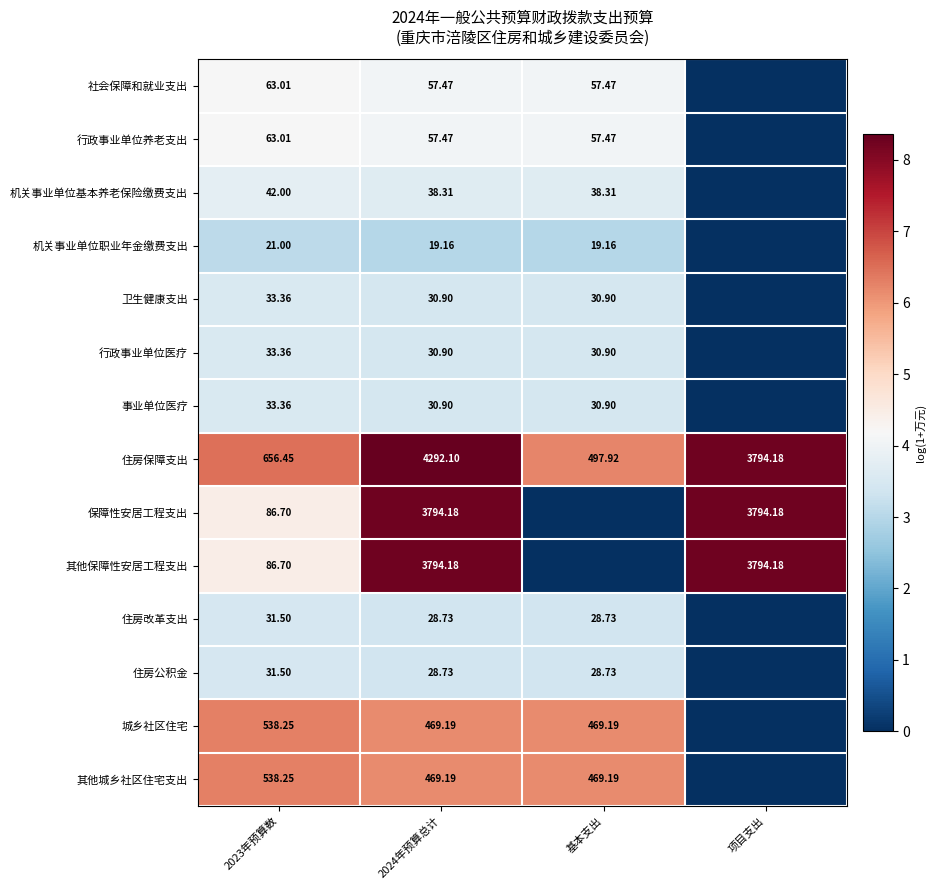

The value of 其他城乡社区住宅支出 at 2023年预算数 is 10.5. True or false?

False